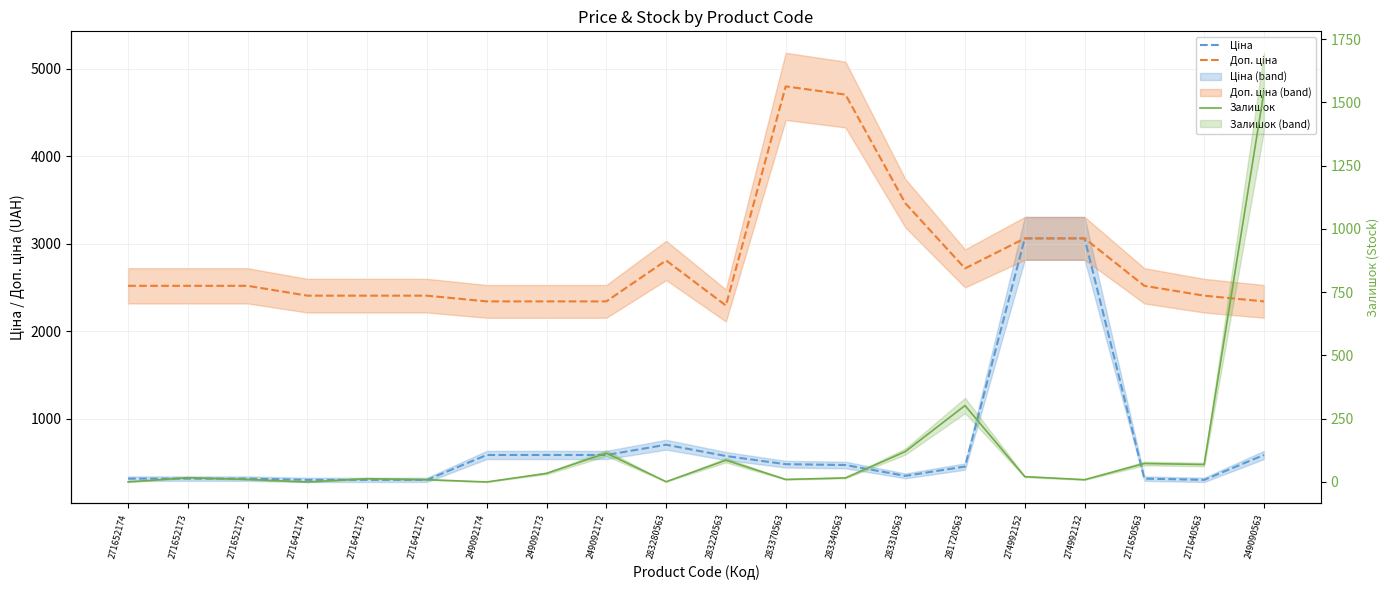

How many data points does each series have?

20